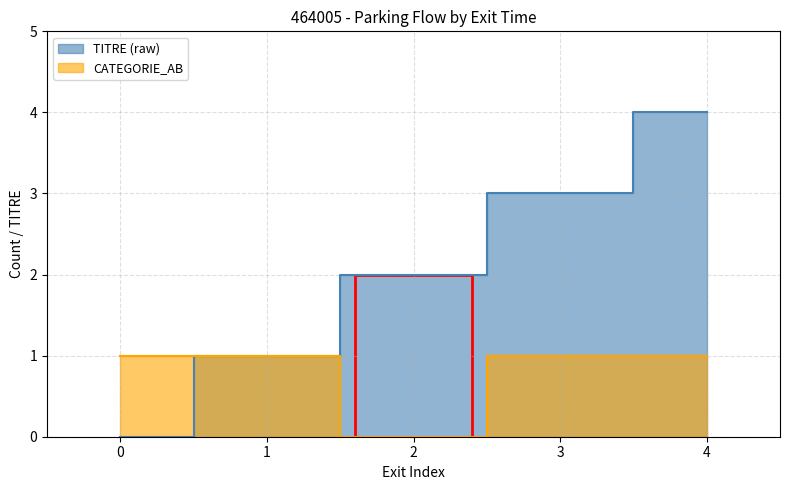

Does the chart have visible grid lines?

Yes